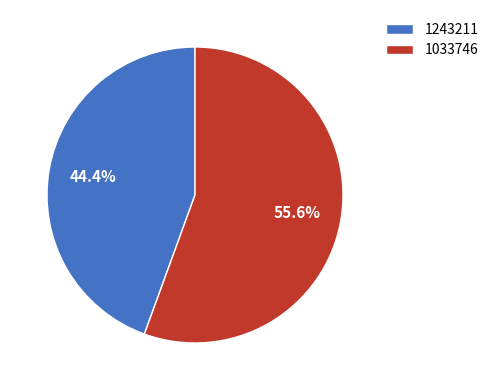

What is the largest slice in the pie chart?

1033746